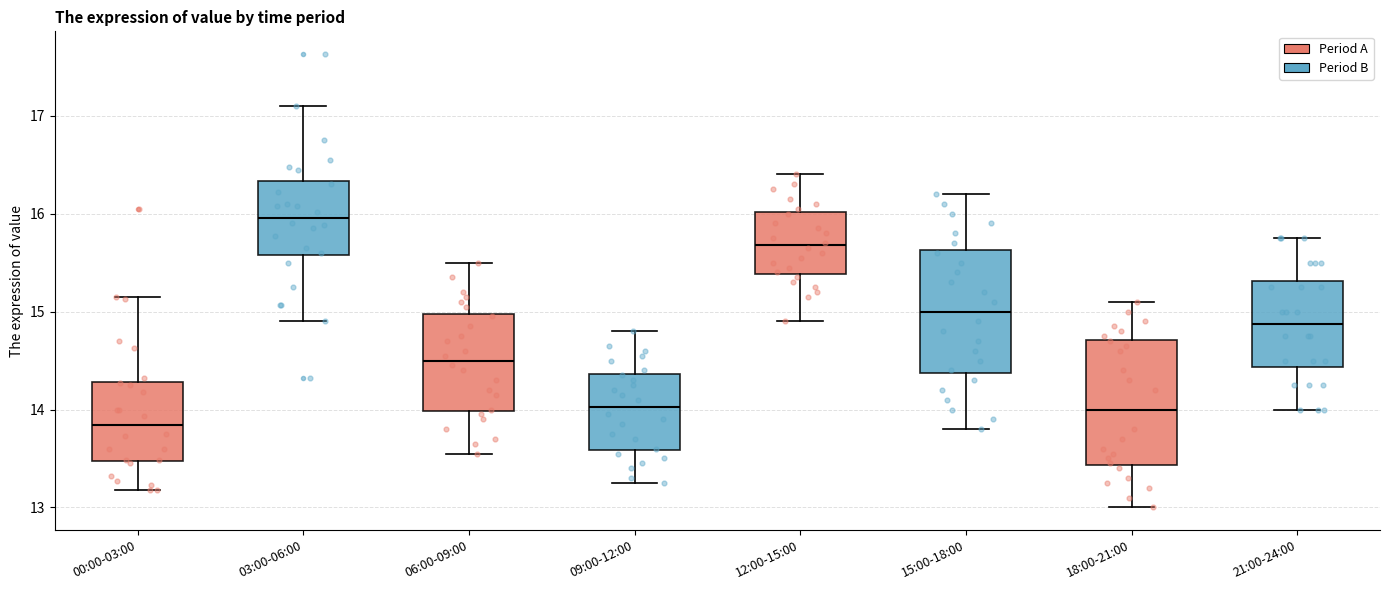

Which box has the highest median line?

03:00-06:00